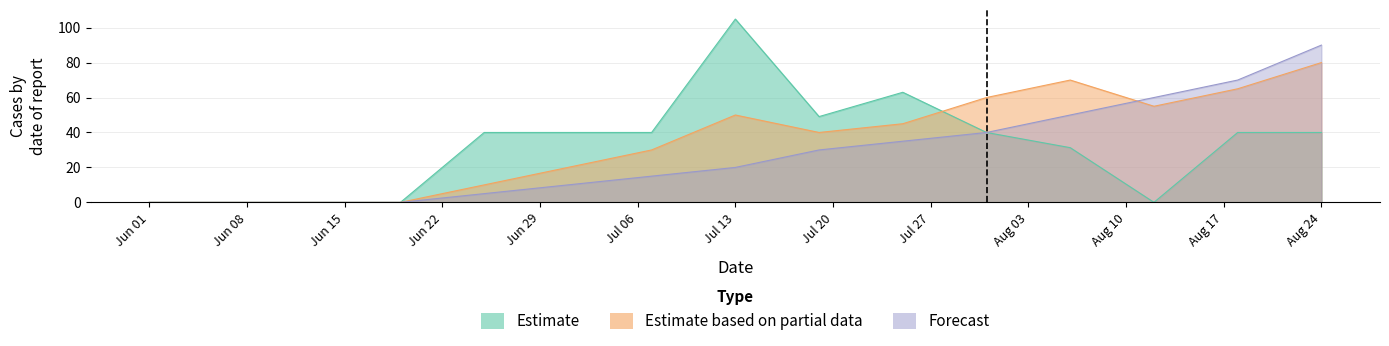

Count the number of categories in the chart.

15